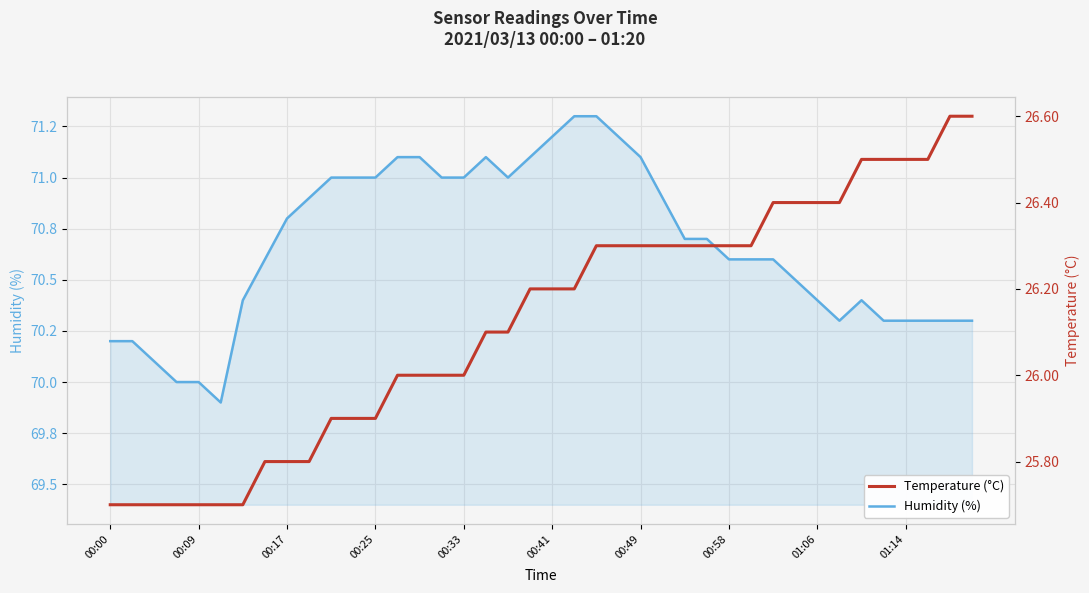

At how many categories does at least one series exceed 59?

40